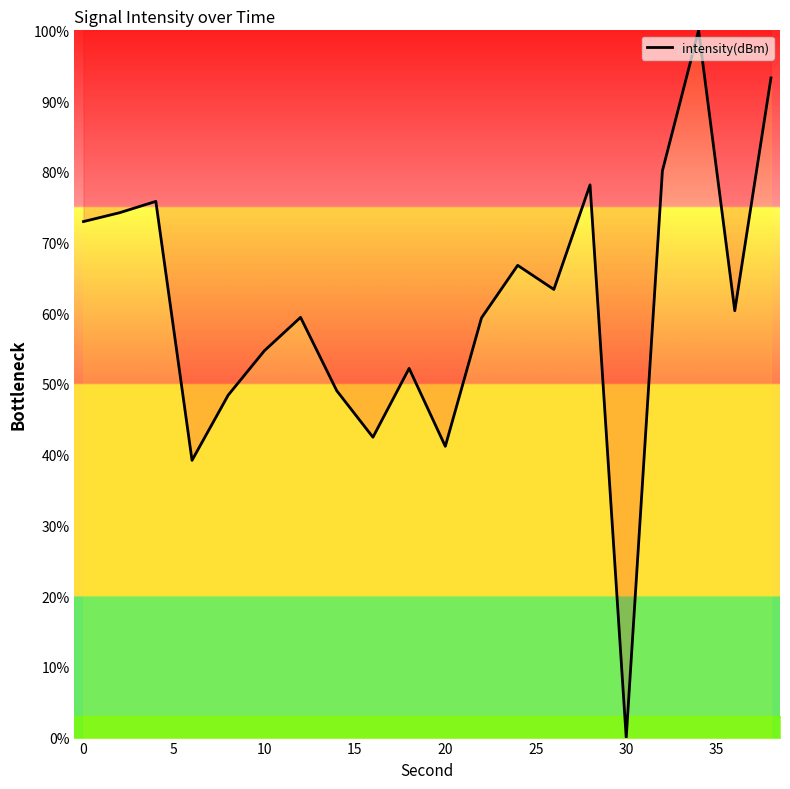

True or false: the data has more than 0 interior local peaks.

True